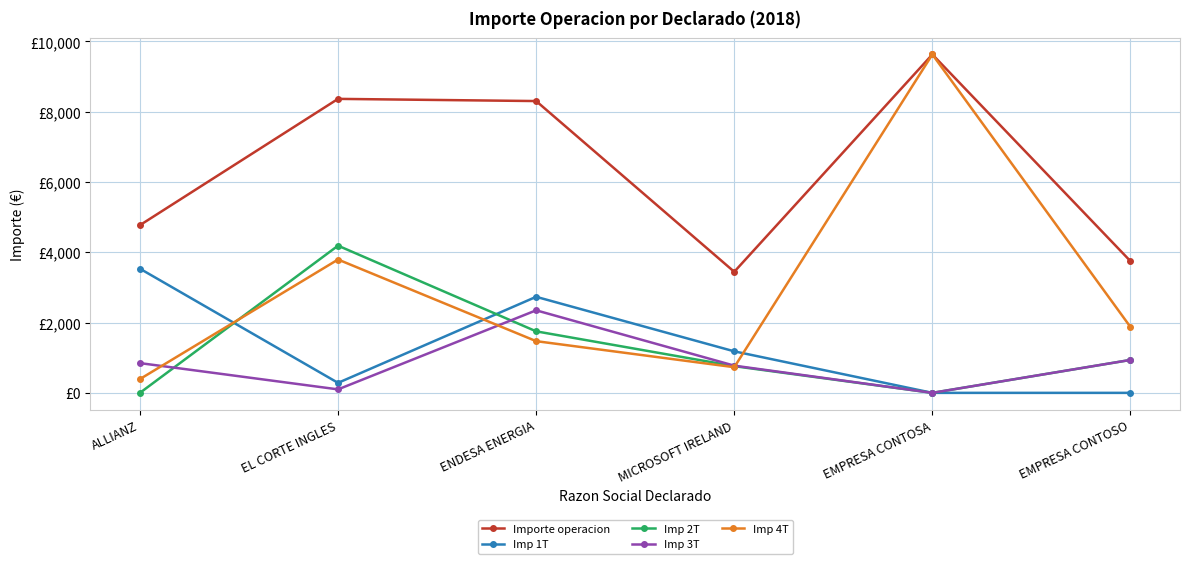

Reading left to right, what are all the values shown in this chart?

Importe operacion: 4772.0	8366.0	8303.9	3445.2	9630.0	3747.5
Imp 1T: 3533.3	284.4	2733.1	1181.5	0.0	0.0
Imp 2T: 0.0	4188.4	1750.5	759.6	0.0	936.9
Imp 3T: 846.5	98.9	2348.9	774.1	0.0	936.9
Imp 4T: 392.1	3794.3	1471.3	729.9	9630.0	1873.7